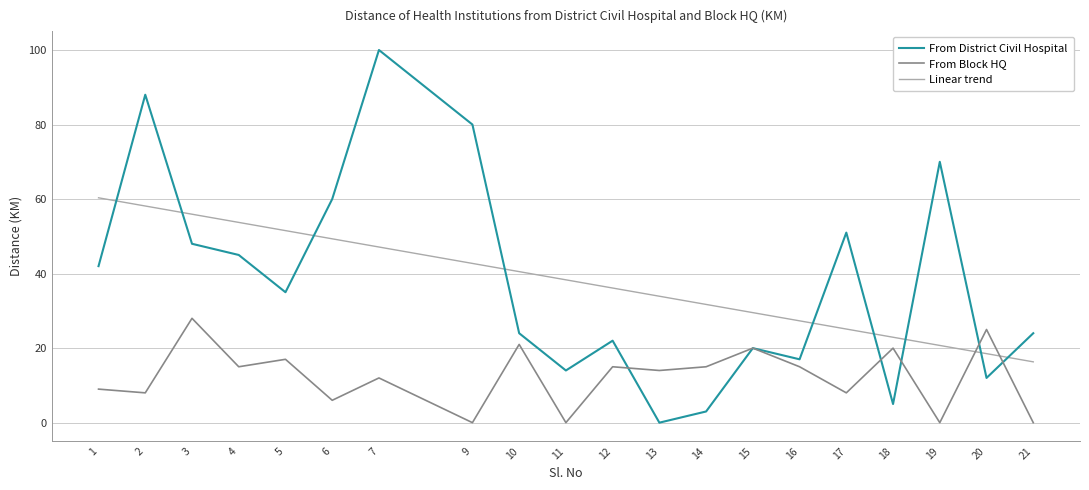

At which category does the chart reach its peak across all series?

7